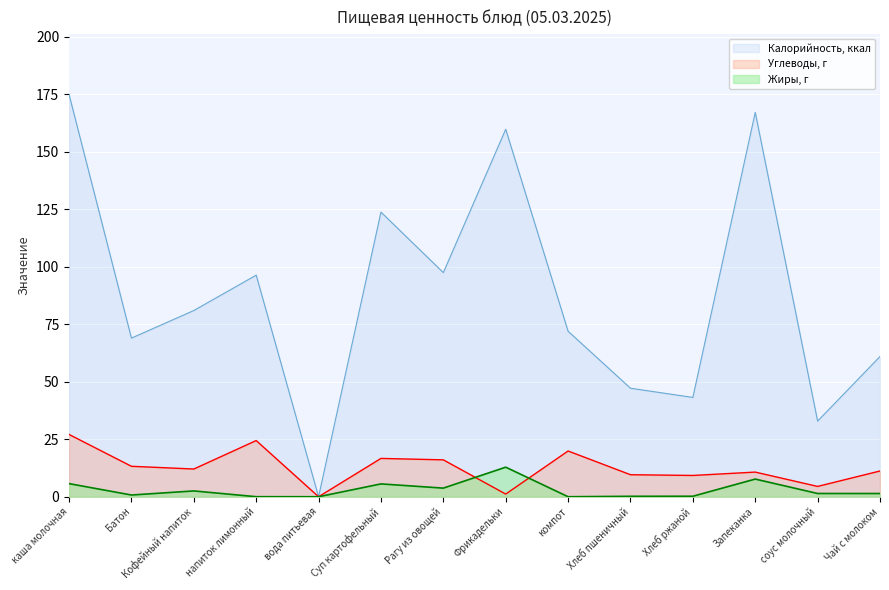

Reading right to left, extract all data points from this chart.

Калорийность, ккал: Чай с молоком=61.0	соус молочный=32.9	Запеканка=167.2	Хлеб ржаной=43.2	Хлеб пшеничный=47.2	компот=72.0	Фрикадельки=159.9	Рагу из овощей=97.5	Суп картофельный=123.8	вода питьевая=0.0	напиток лимонный=96.4	Кофейный напиток=81.0	Батон=69.0	каша молочная=175.0
Жиры, г: Чай с молоком=1.4	соус молочный=1.4	Запеканка=7.7	Хлеб ржаной=0.2	Хлеб пшеничный=0.2	компот=0.0	Фрикадельки=12.9	Рагу из овощей=3.8	Суп картофельный=5.6	вода питьевая=0.0	напиток лимонный=0.0	Кофейный напиток=2.5	Батон=0.8	каша молочная=5.7
Углеводы, г: Чай с молоком=11.2	соус молочный=4.5	Запеканка=10.7	Хлеб ржаной=9.3	Хлеб пшеничный=9.6	компот=19.9	Фрикадельки=1.2	Рагу из овощей=16.1	Суп картофельный=16.7	вода питьевая=0.0	напиток лимонный=24.4	Кофейный напиток=12.1	Батон=13.2	каша молочная=27.1